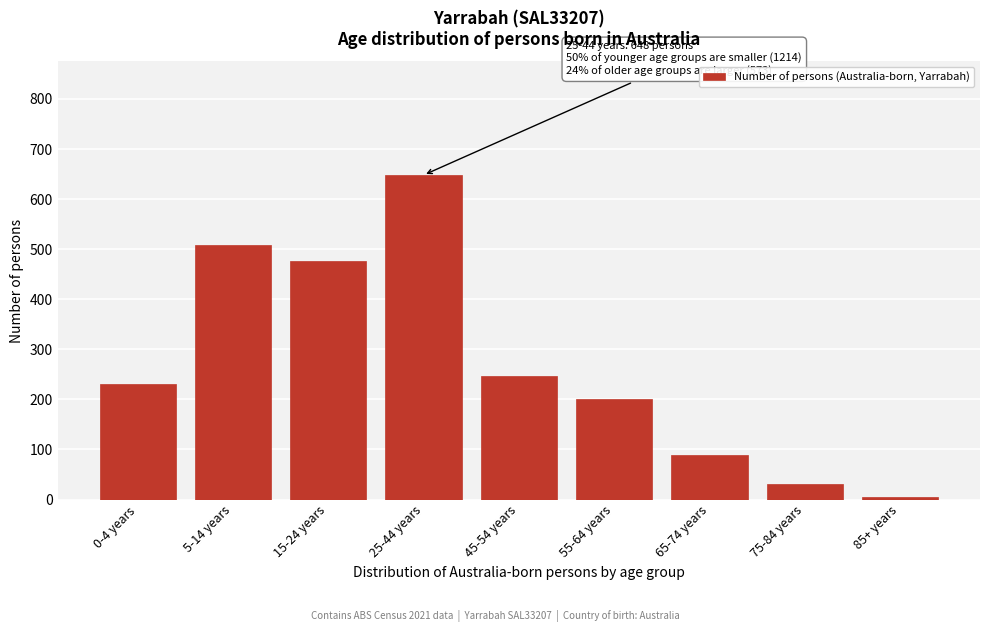

Reading right to left, list all the values displayed in this chart.

5	32	88	201	247	648	476	508	230